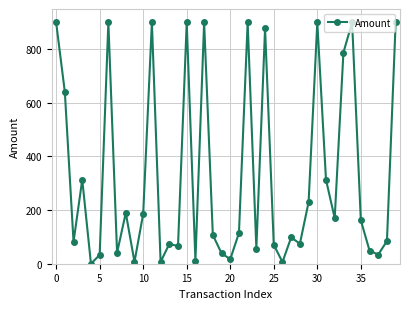

True or false: there are more than 1 points higher than both neighbors.

True